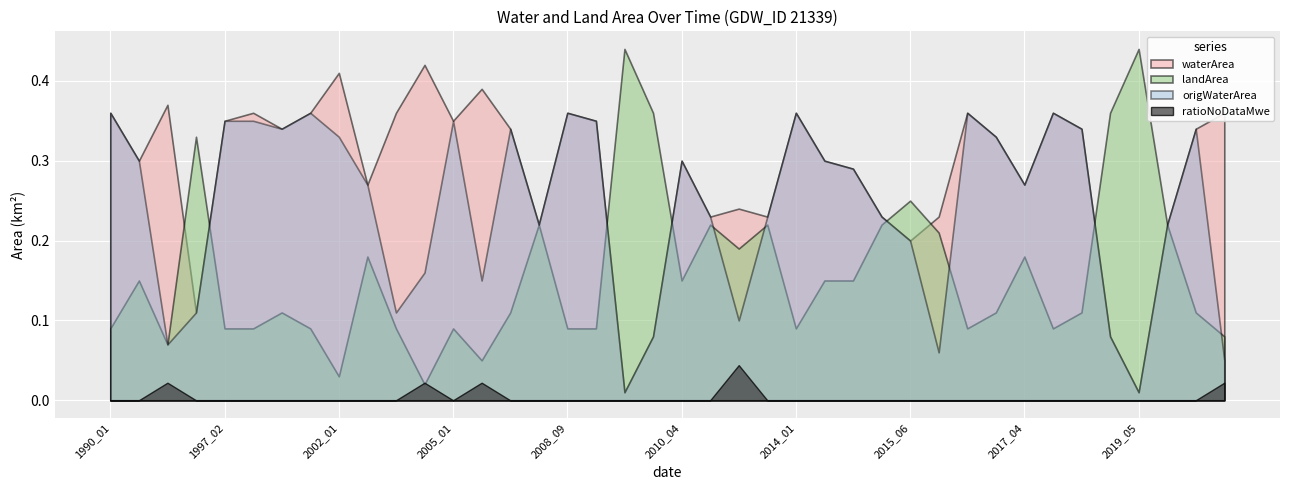

Where do origWaterArea and landArea first cross each other?

1993_02 and 1997_02